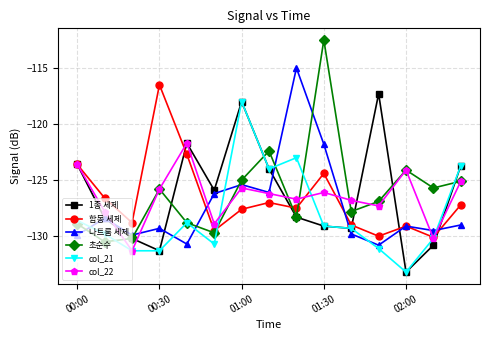

Which series has the largest range (max minus min)?

초순수